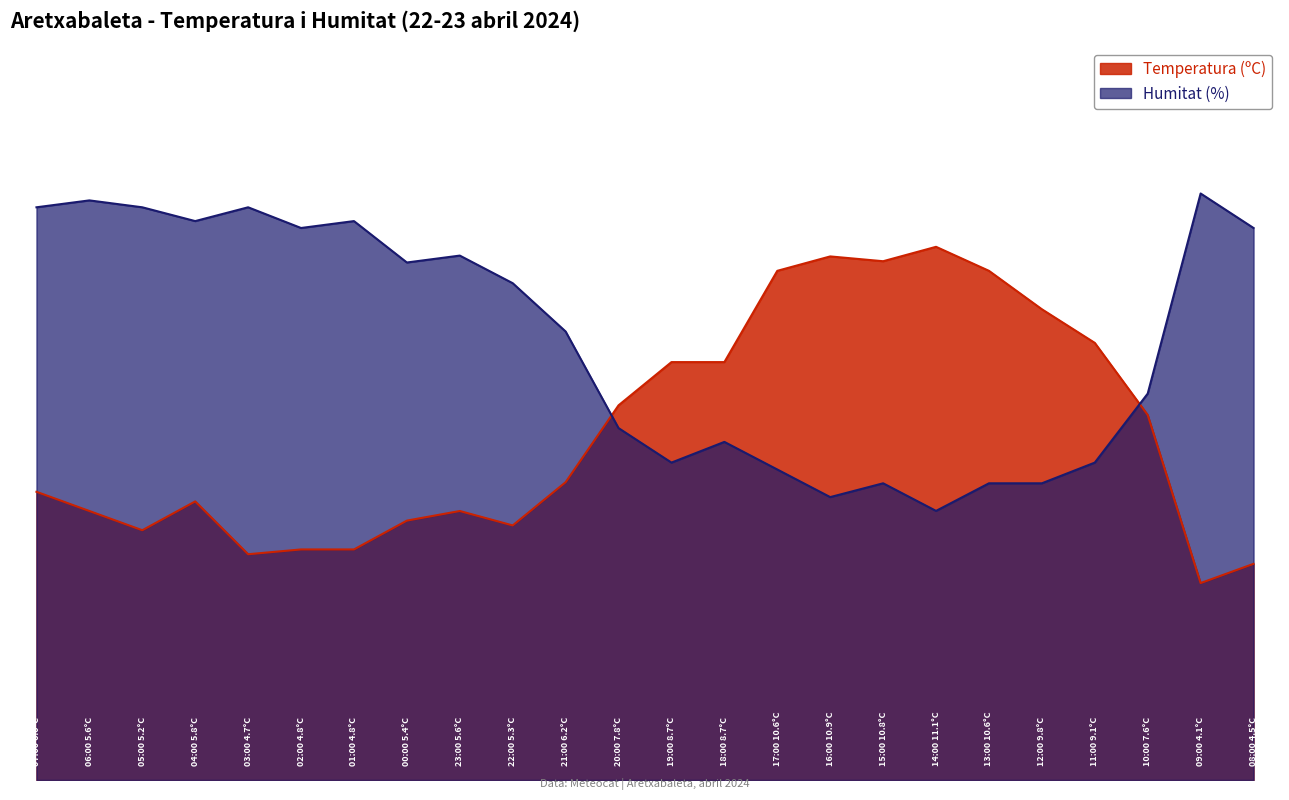

How many categories are shown in the chart?

24